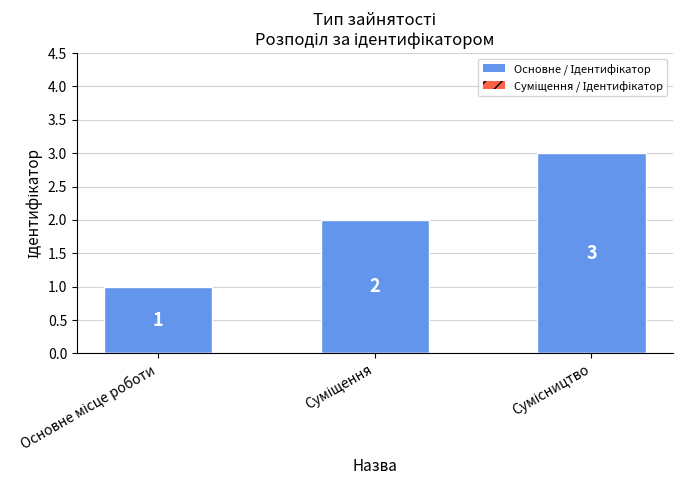

What is the value of the 3rd bar from the left?

3